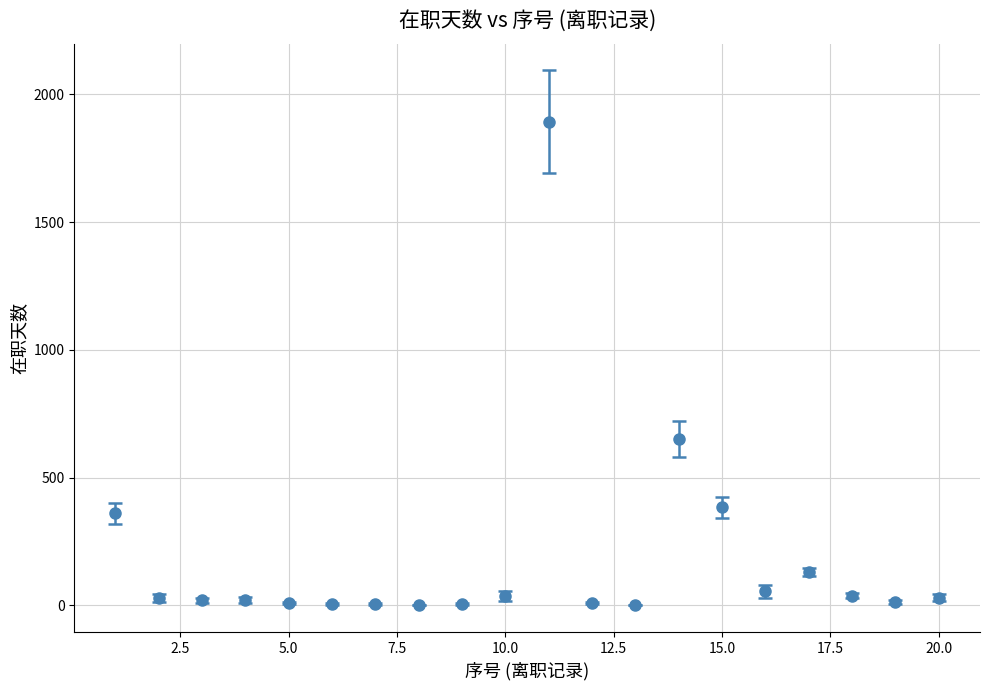

What is the sum of all values?

3710